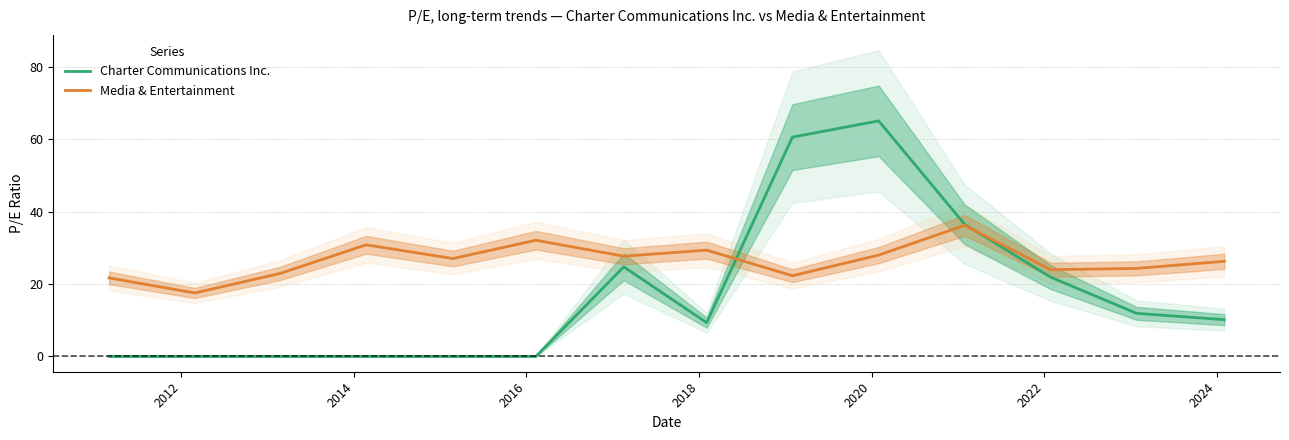

True or false: Media & Entertainment has more than 1 interior local peaks.

True